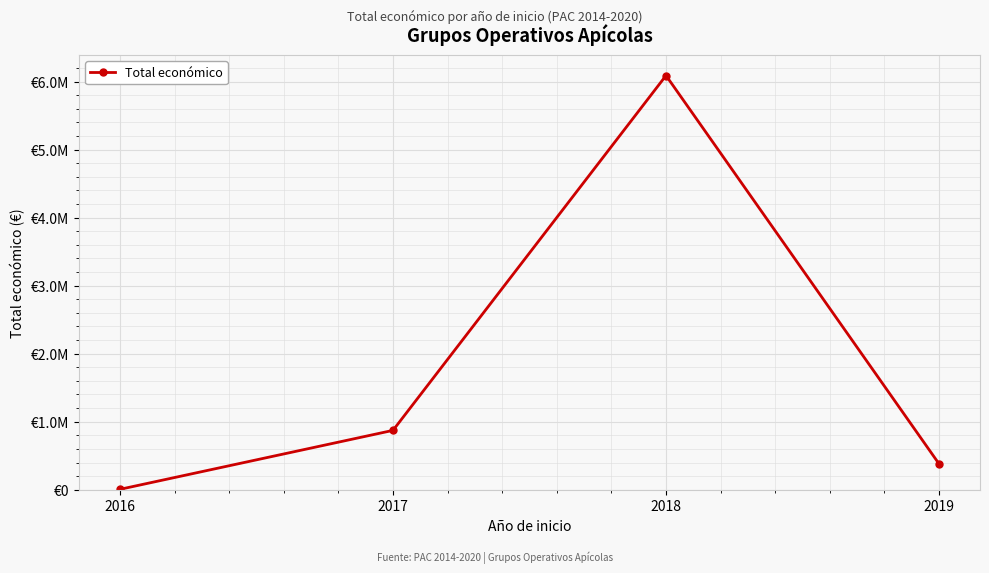

Does the chart have visible grid lines?

Yes